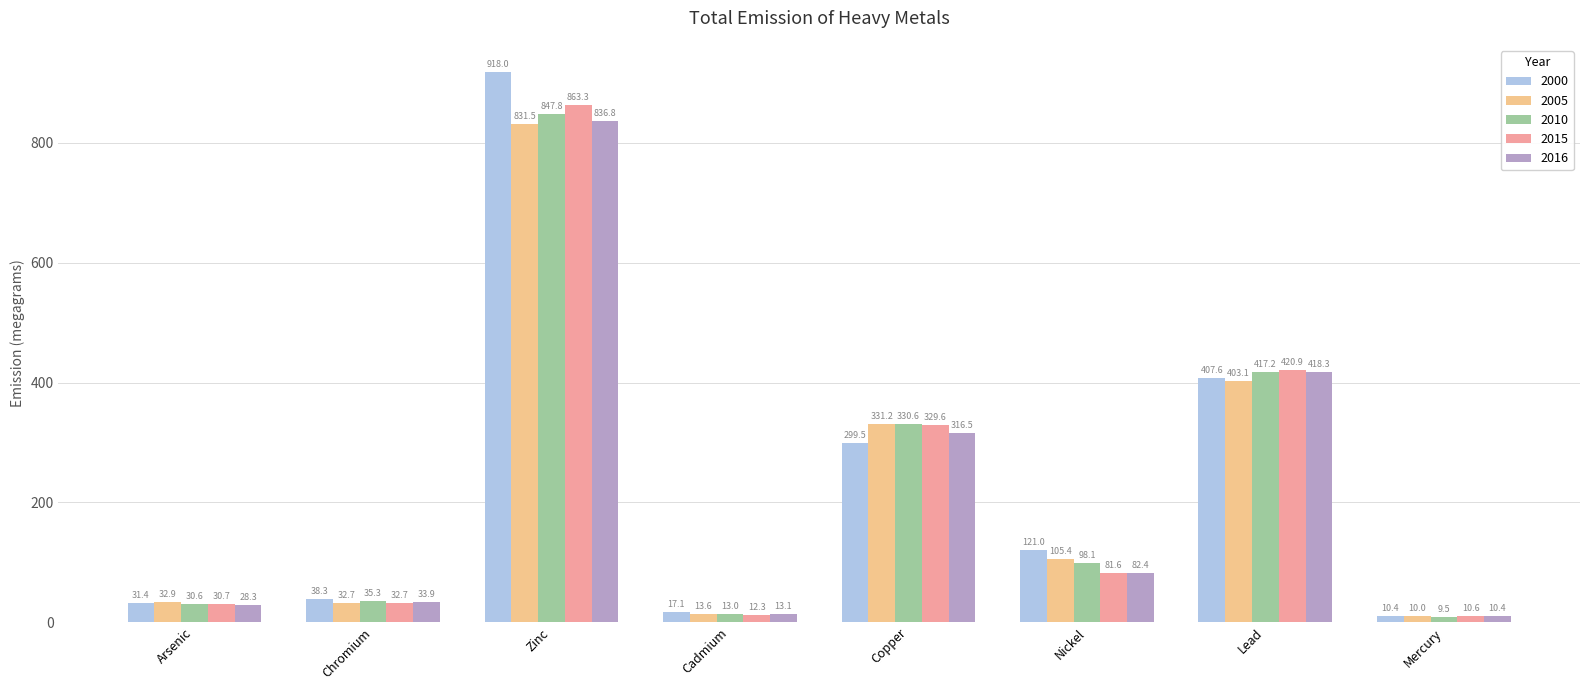

How many bars are there in each group?

5